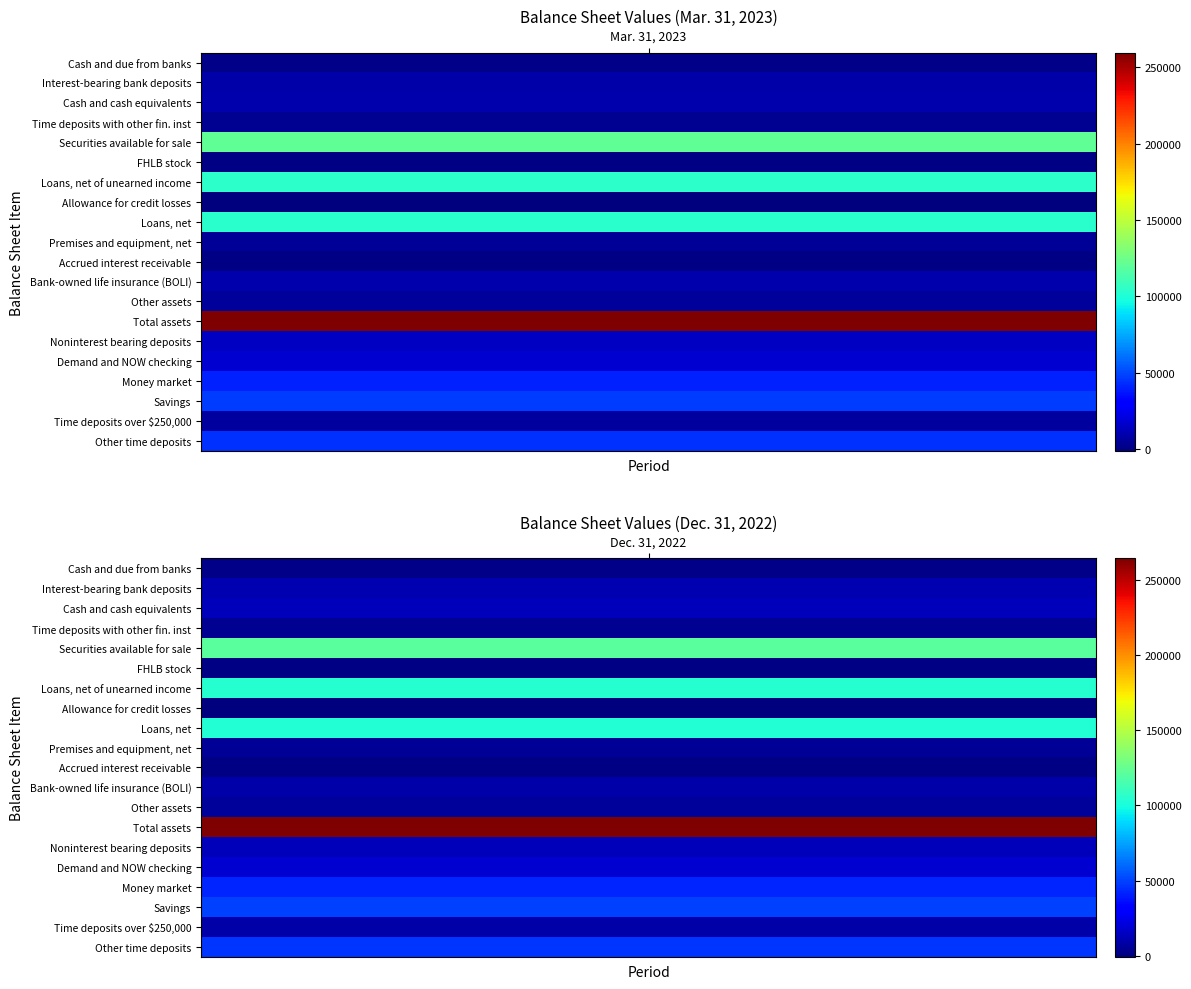

At how many categories does at least one series exceed 68068?

2